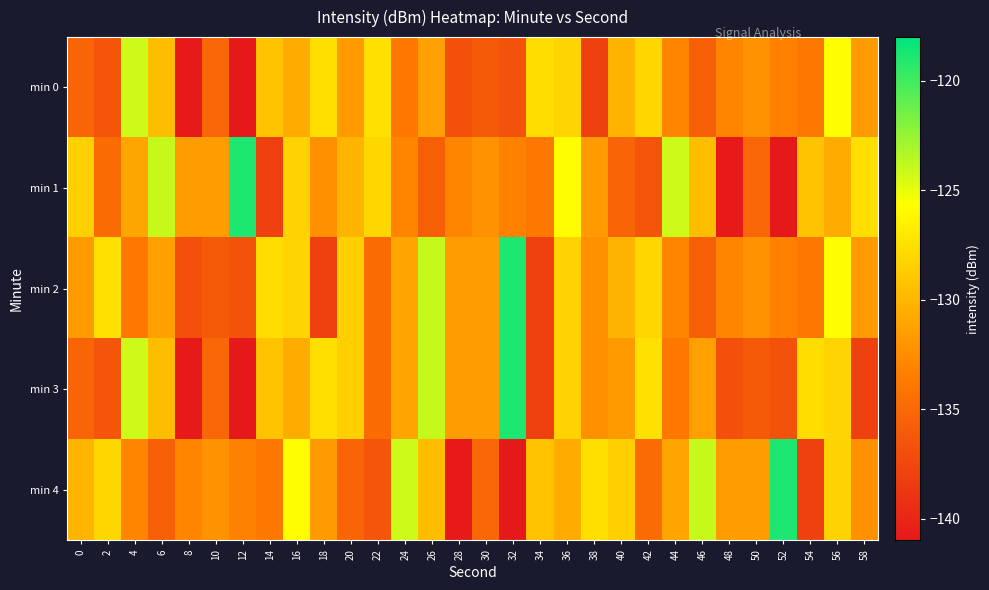

Which series changed the most between 14 and 58?

min 1